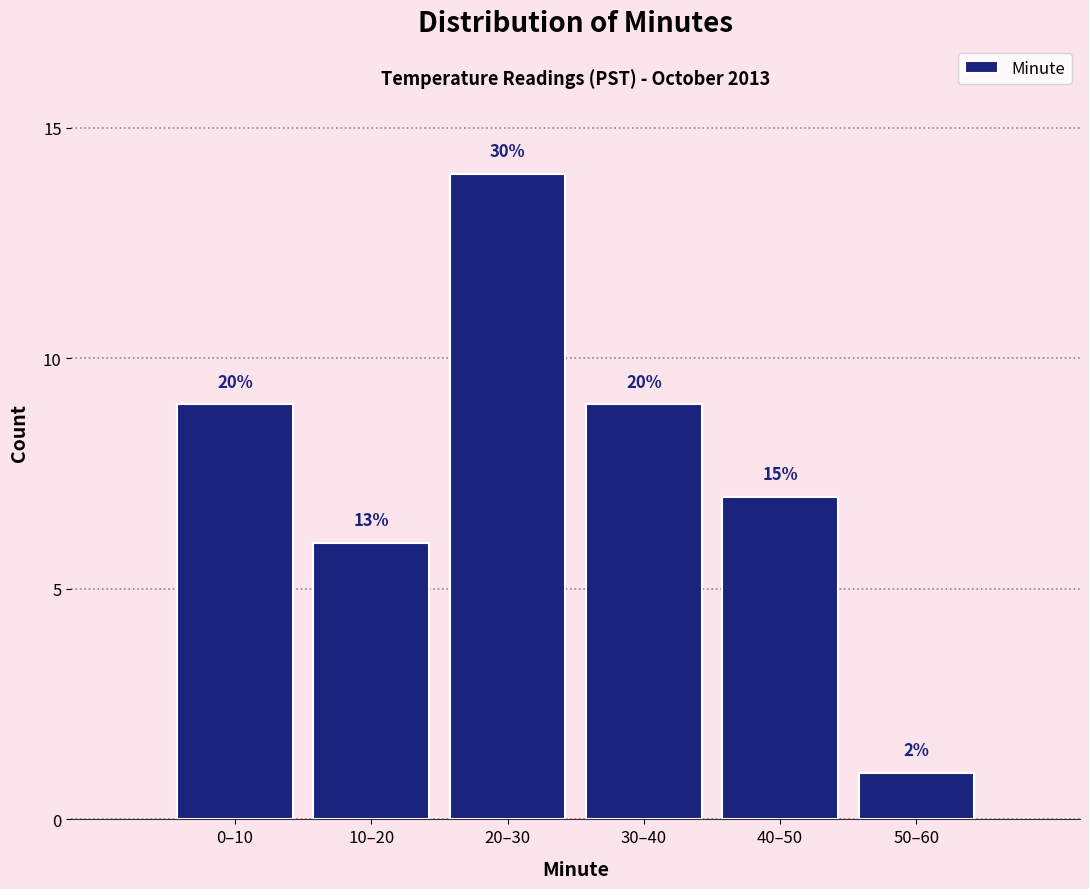

How many bars are there in total?

6